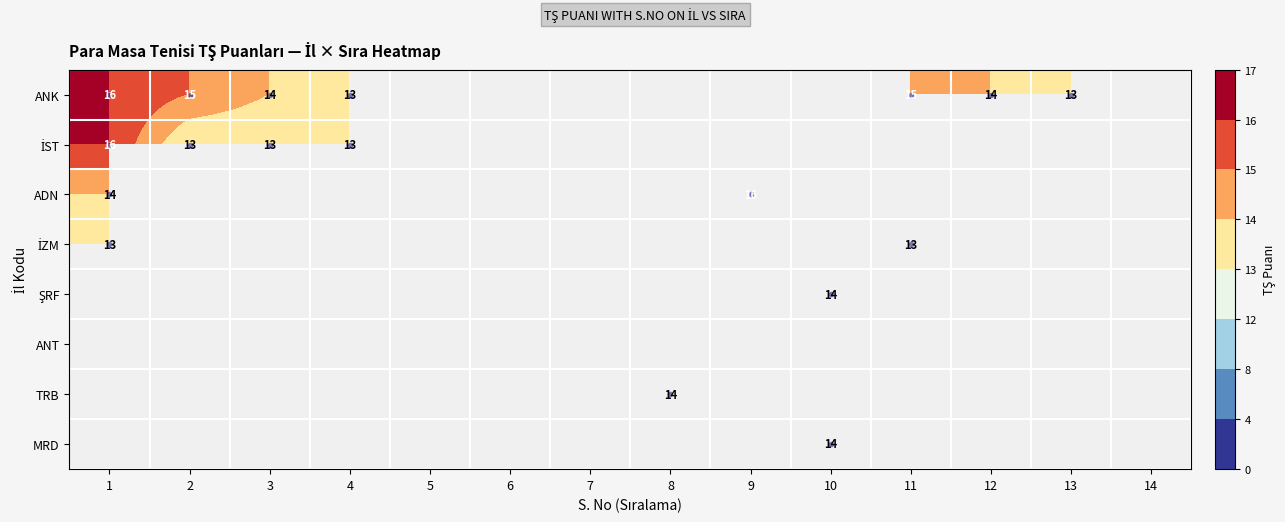

Which category has the lowest value in the İZM series?

1